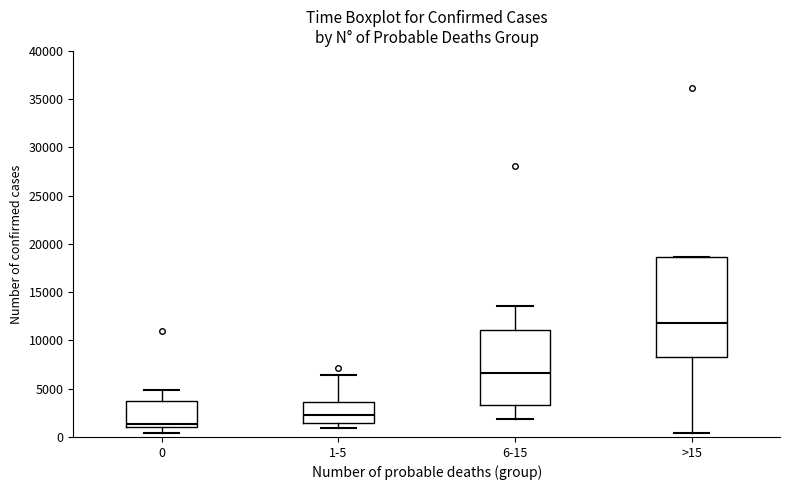

Which box has the highest median line?

>15